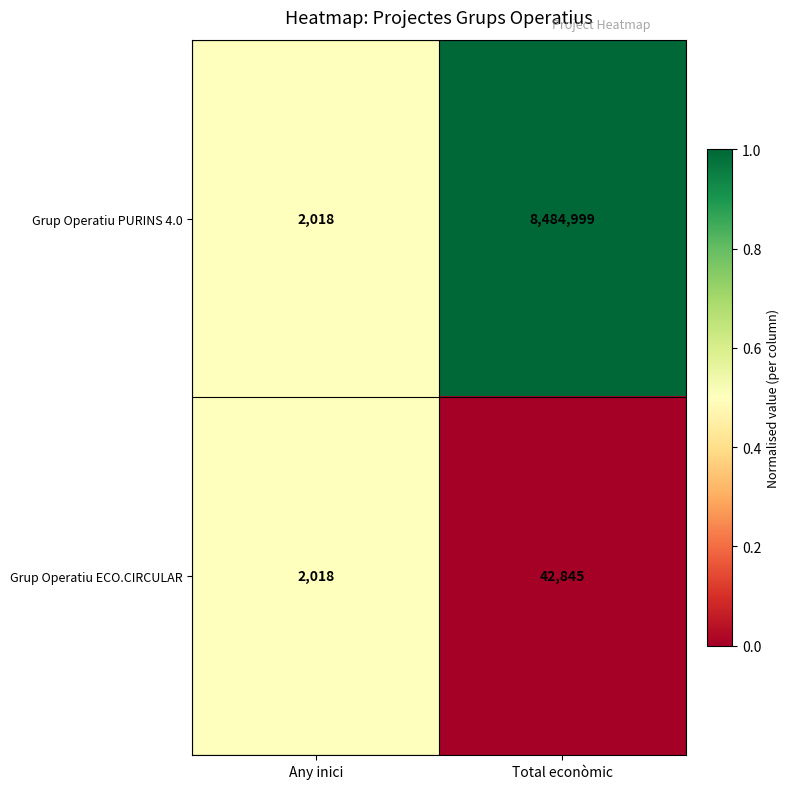

At which label does Grup Operatiu PURINS 4.0 reach its peak?

Total econòmic